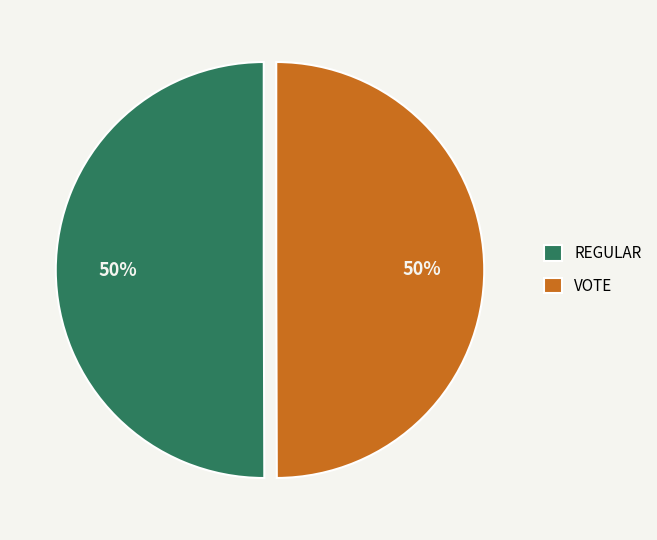

Do VOTE and REGULAR together represent more than half of the pie?

Yes